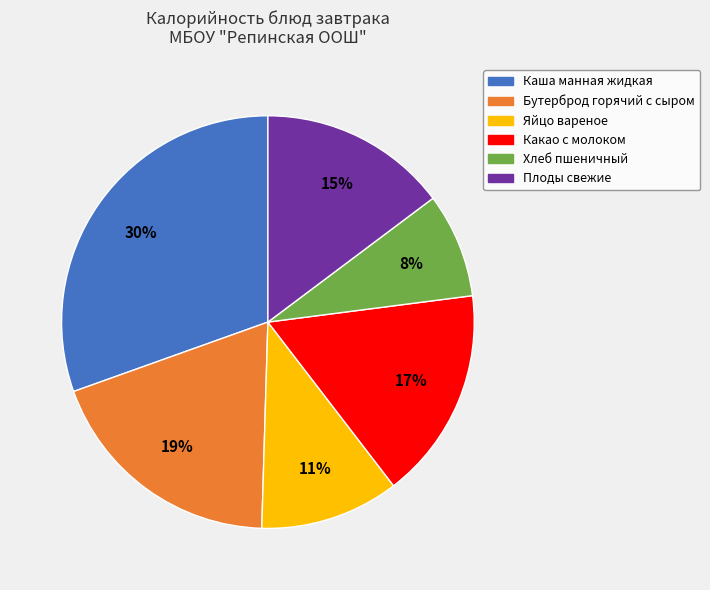

To the nearest percent, what percentage of the pie is Каша манная жидкая?

30%